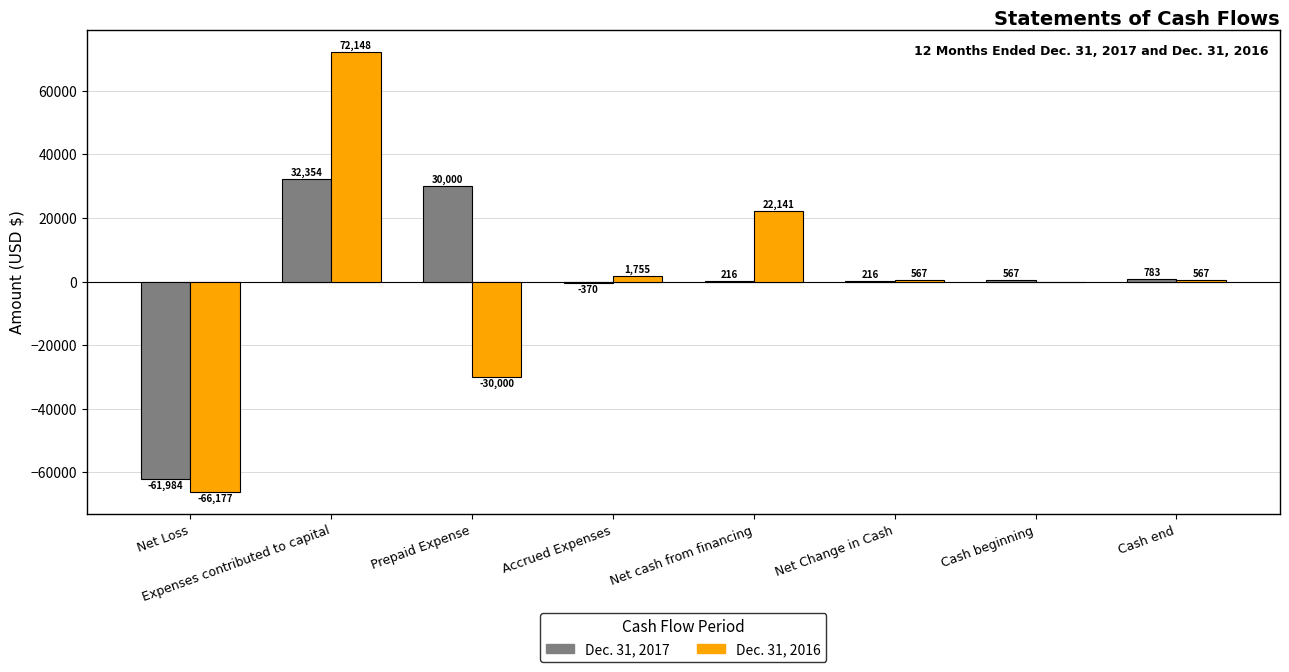

What is the sum of the Dec. 31, 2016 values at Cash beginning and Net Change in Cash?

567